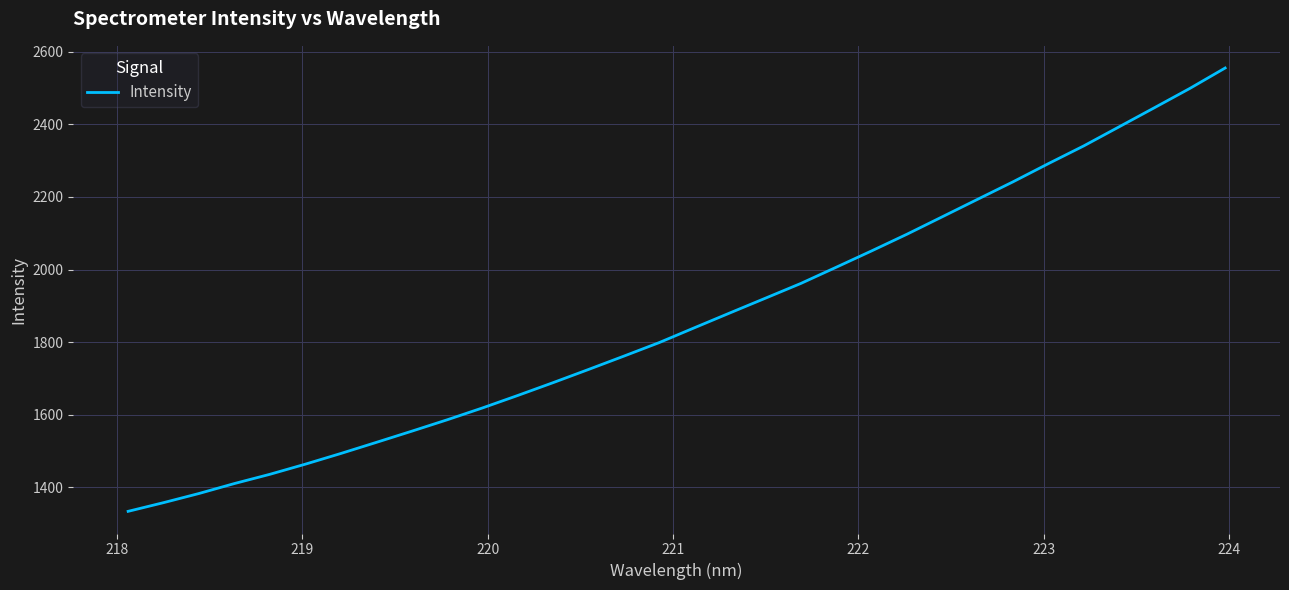

What is the difference between the maximum and minimum values?

1221.6